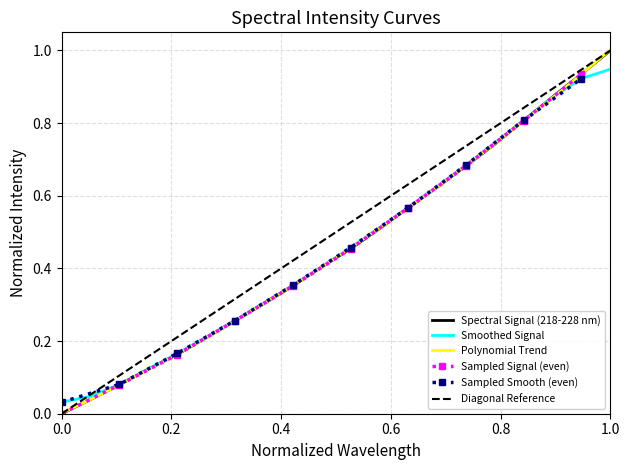

How many values exceed 0?

19